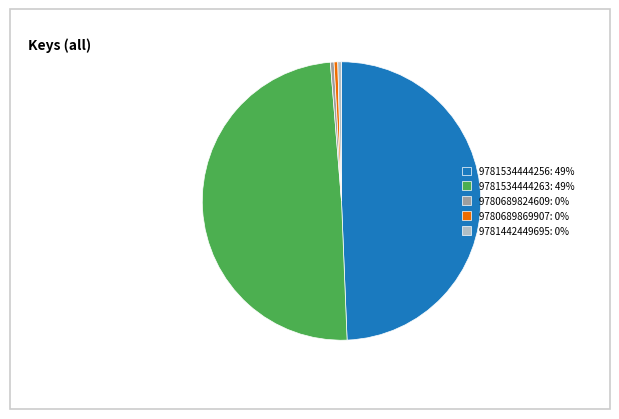

Does 9781534444263: 49% represent more than half of the total?

No